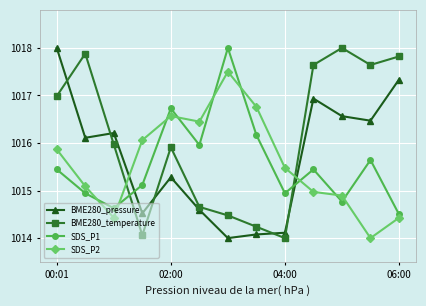

What is the minimum value for BME280_pressure?

1014.0